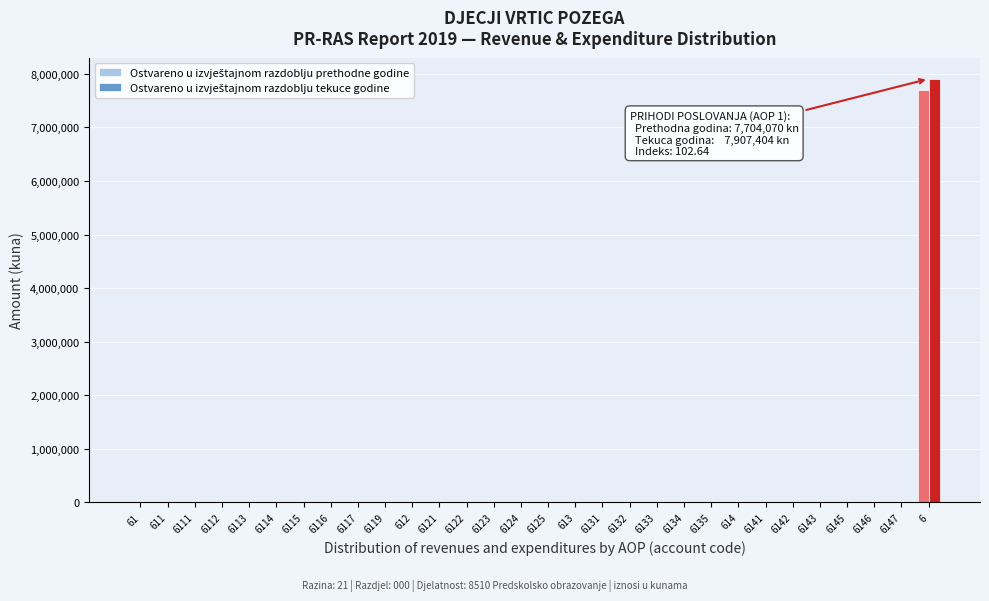

What is the greatest value displayed?

7907404